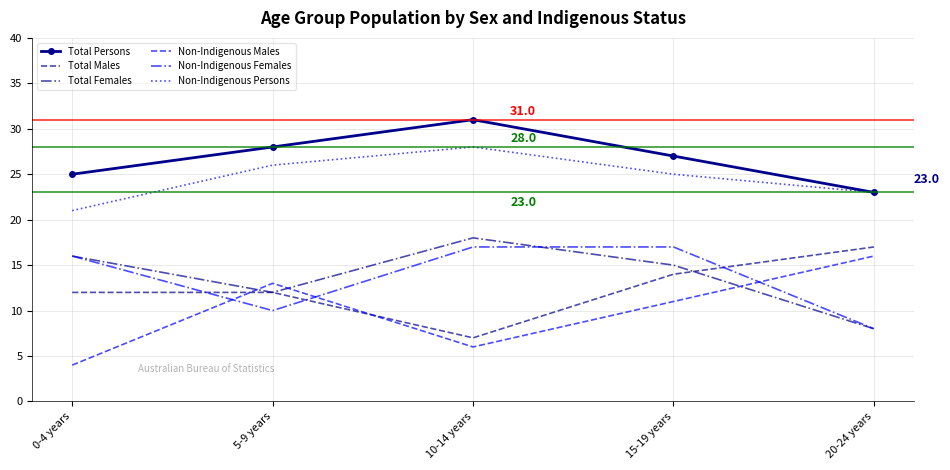

True or false: Non-Indigenous Persons and Total Females cross at least once.

False